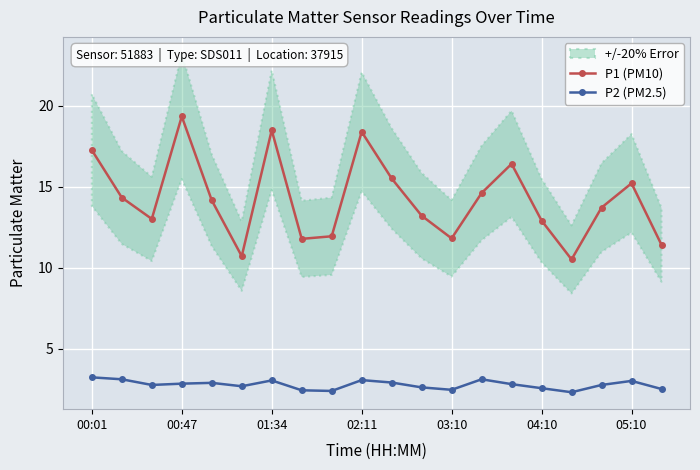

Which category has the lowest value across all series?

16